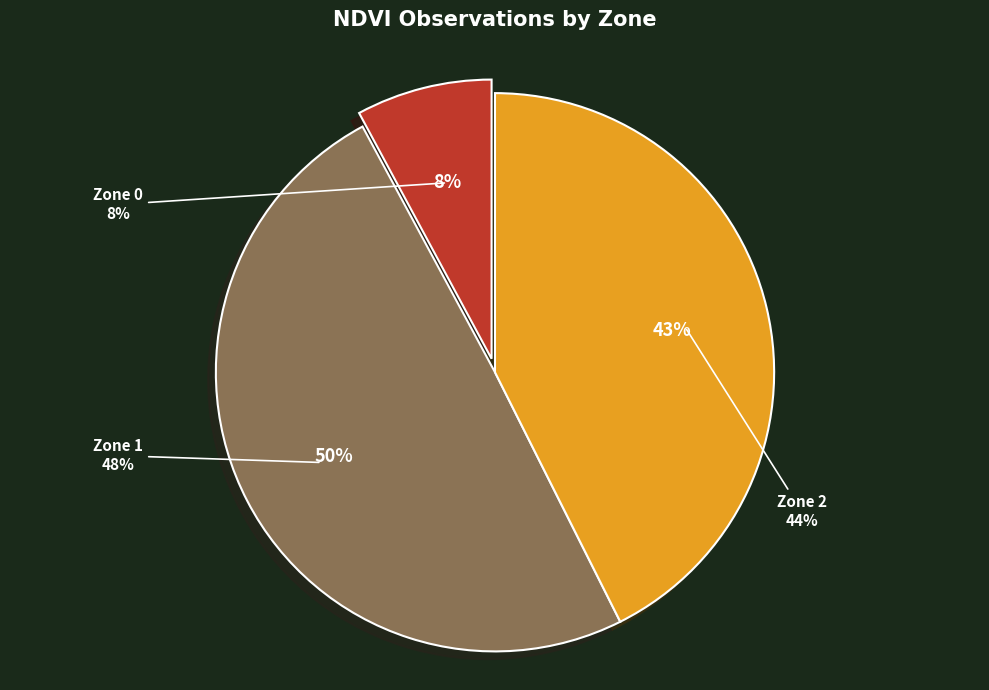

Do Zone 1 and Zone 2 together represent more than half of the pie?

Yes